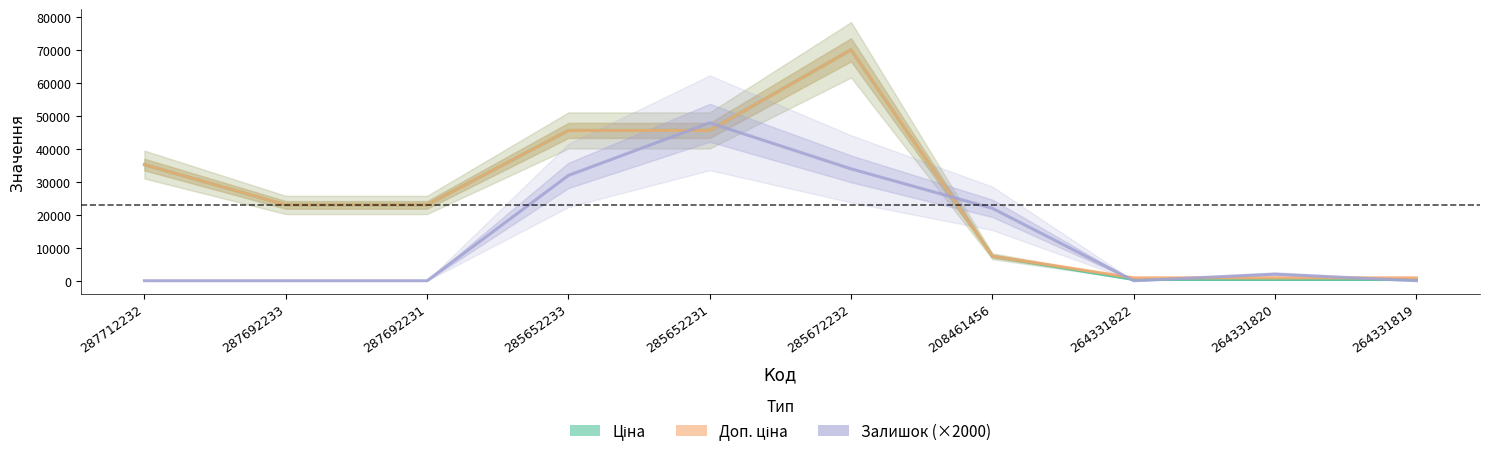

Rank the categories by Доп. ціна value from lowest to highest.

264331822, 264331820, 264331819, 208461456, 287692233, 287692231, 287712232, 285652233, 285652231, 285672232